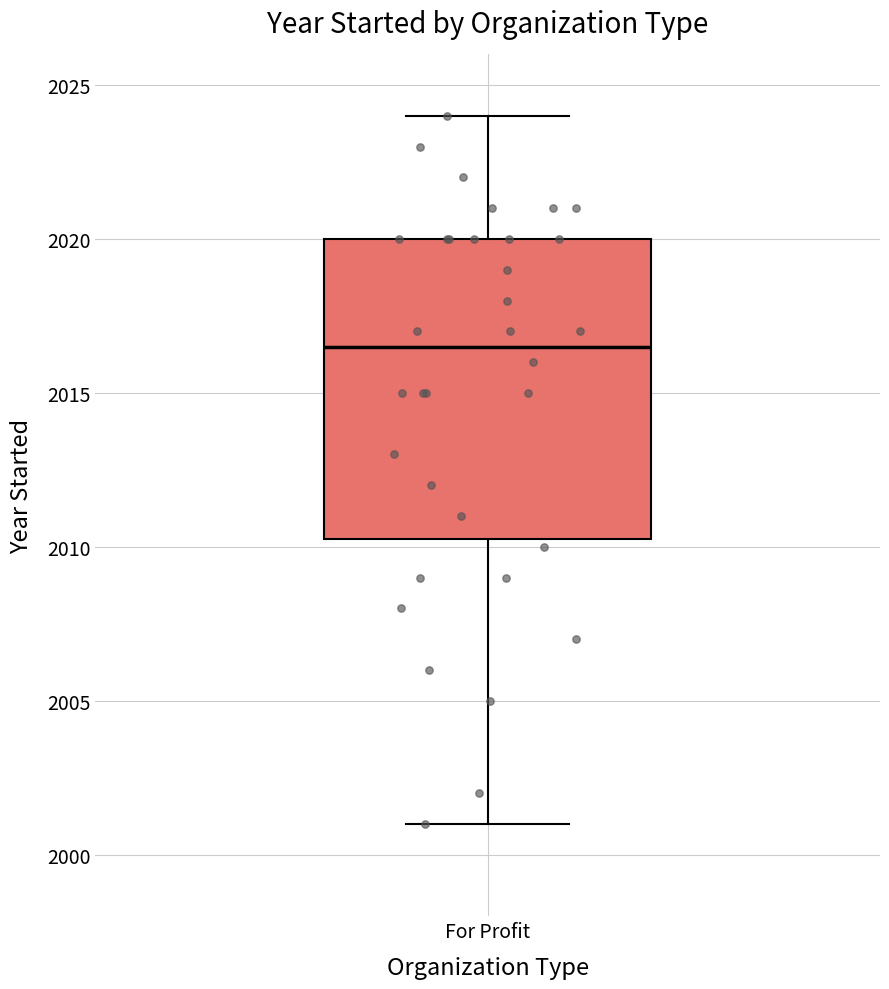

Where is the upper edge of the box for For Profit on the y-axis? The values are not printed on the chart, so give them approximately, as read against the axis.

2020.0